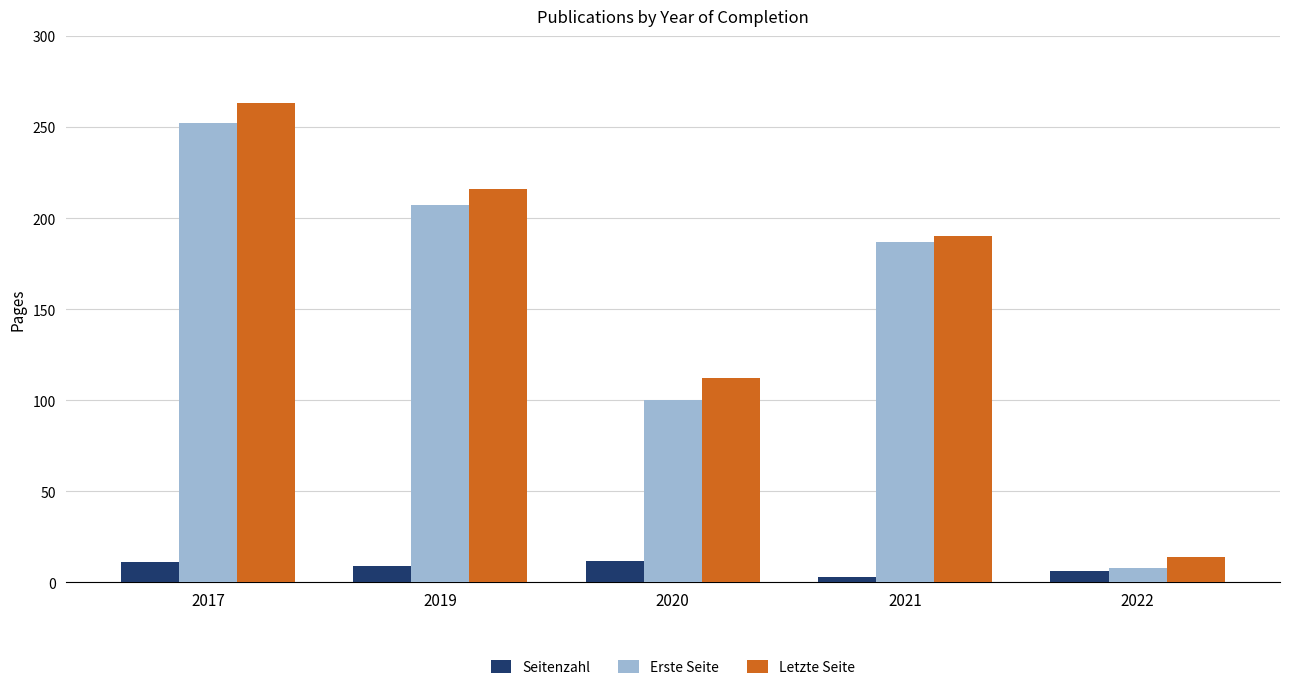

How many data points in Letzte Seite are less than 190?

2